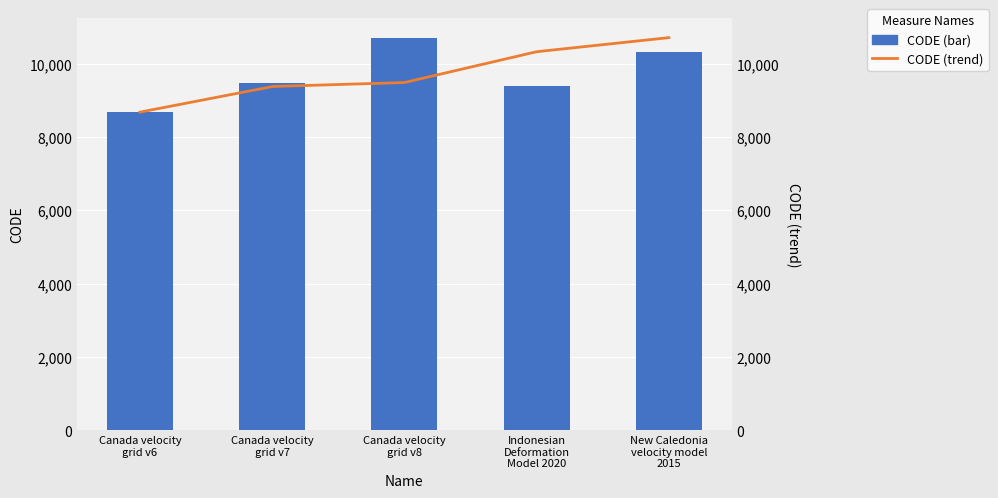

What is the difference between the maximum and second lowest values?

1332